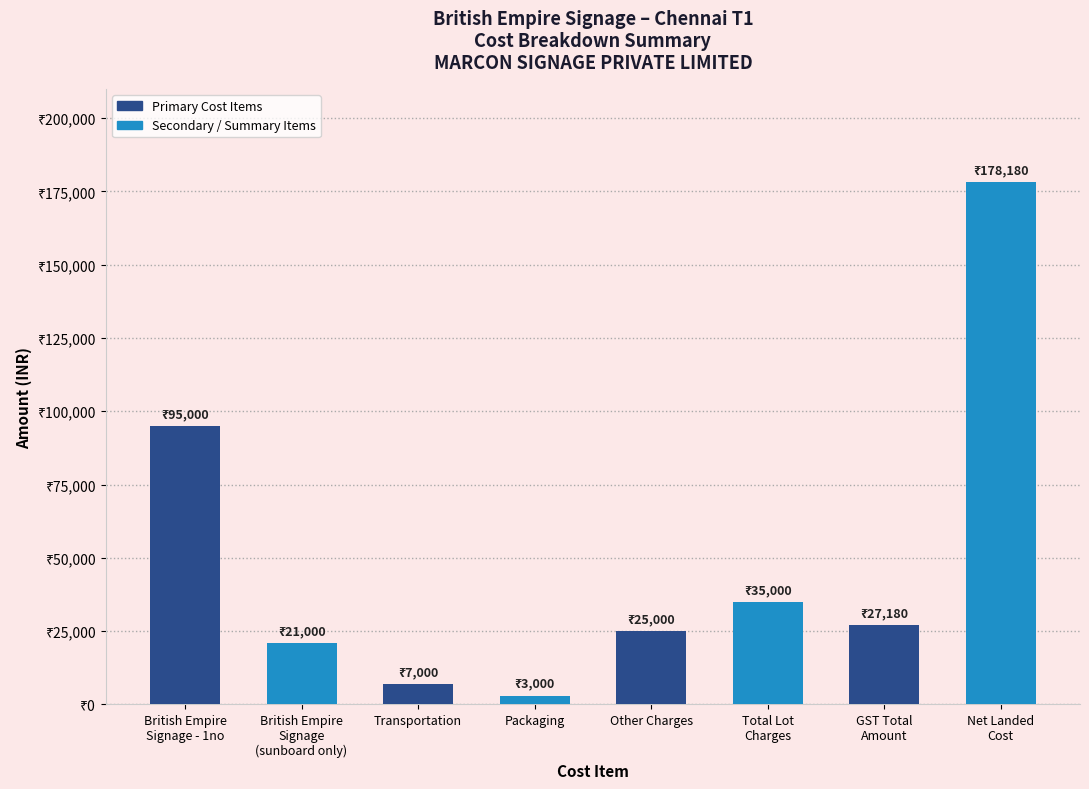

Reading right to left, list all the values displayed in this chart.

Net Landed
Cost=178180	GST Total
Amount=27180	Total Lot
Charges=35000	Other Charges=25000	Packaging=3000	Transportation=7000	British Empire
Signage
(sunboard only)=21000	British Empire
Signage - 1no=95000